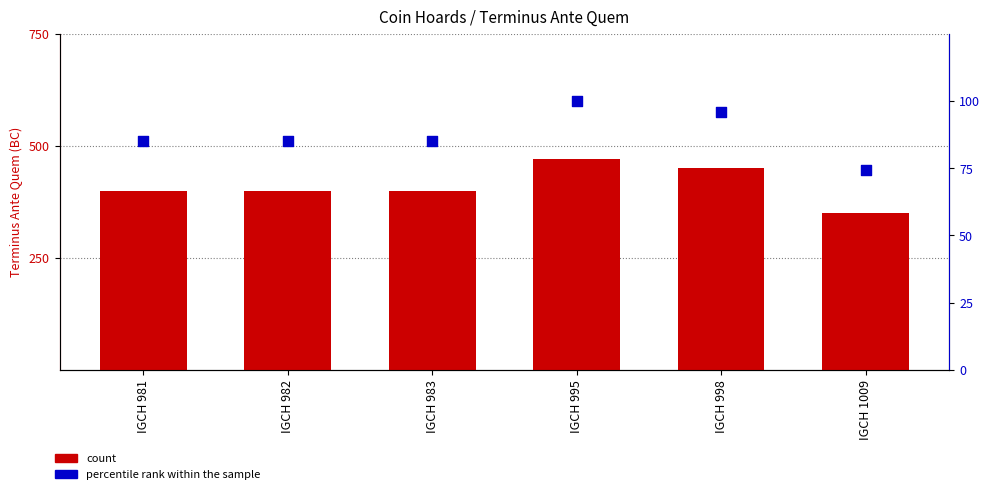

What is the total value across all series at IGCH 983?

485.1